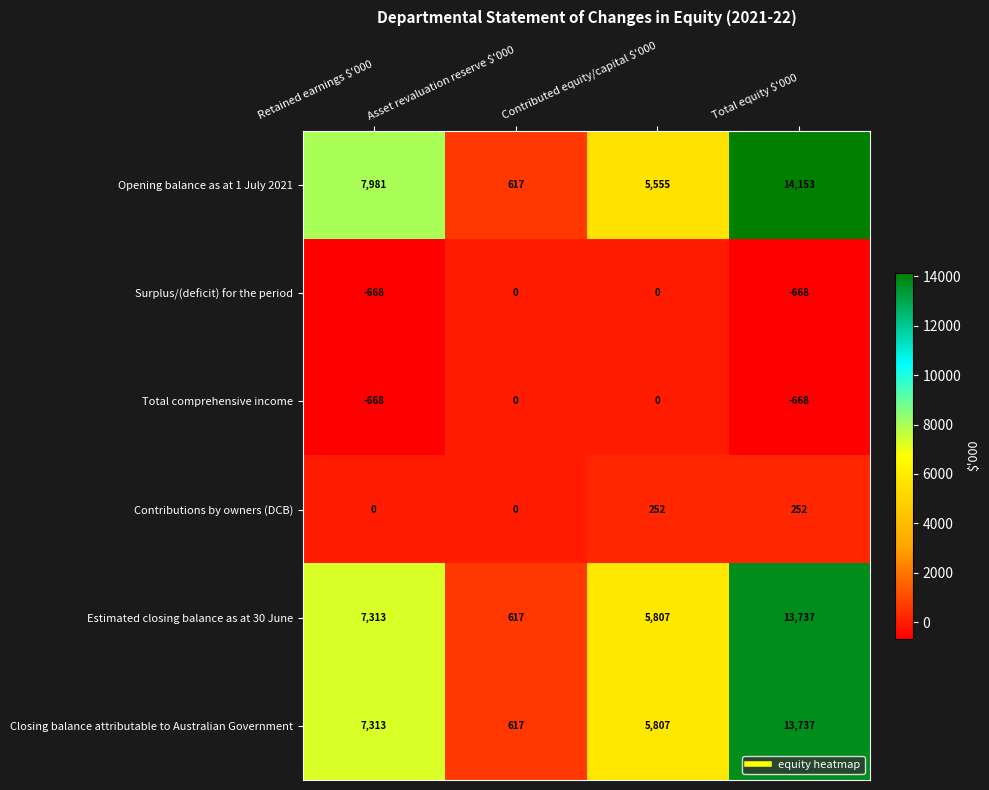

Which series changed the most between Retained earnings $'000 and Asset revaluation reserve $'000?

Opening balance as at 1 July 2021